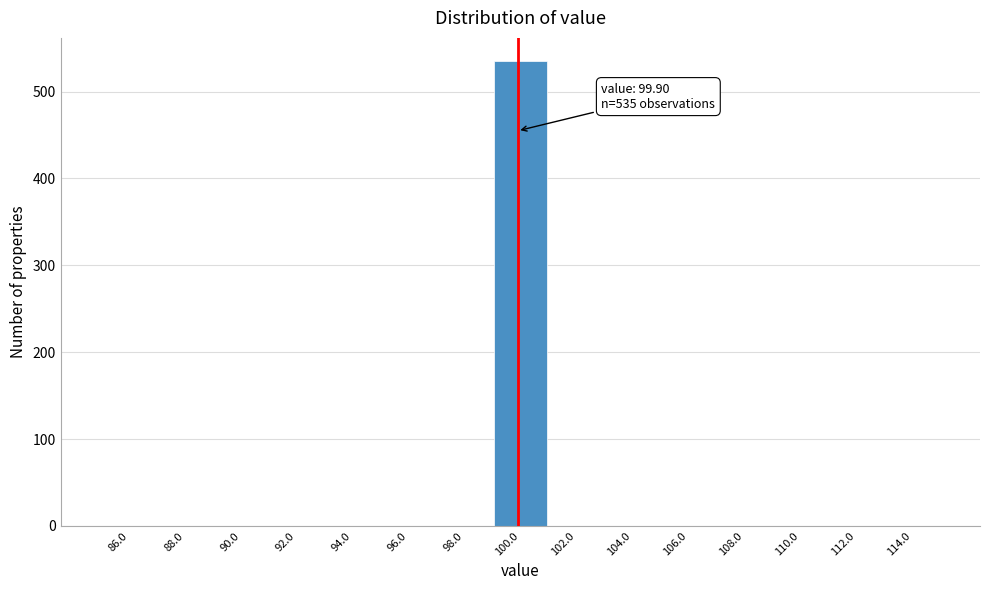

Which range on the x-axis has the tallest bar?

99 to 101